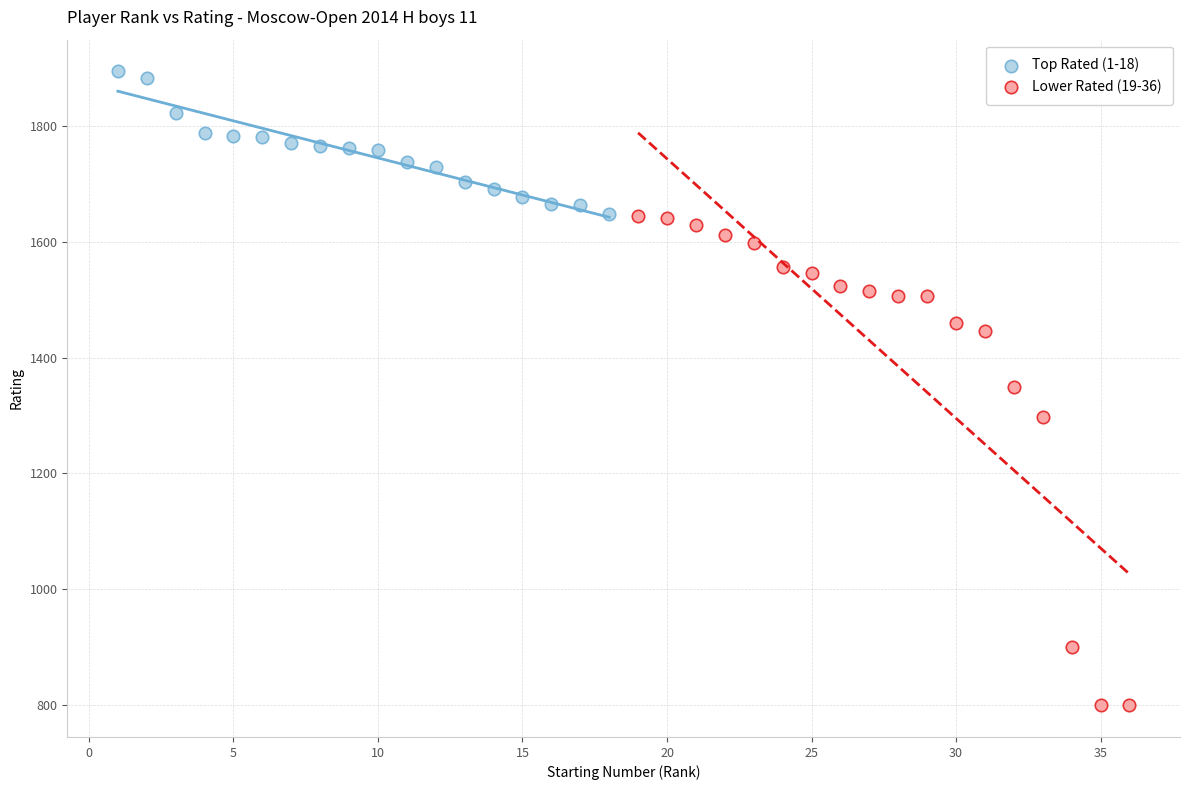

Which series reaches the minimum Y coordinate?

Lower Rated (19-36)